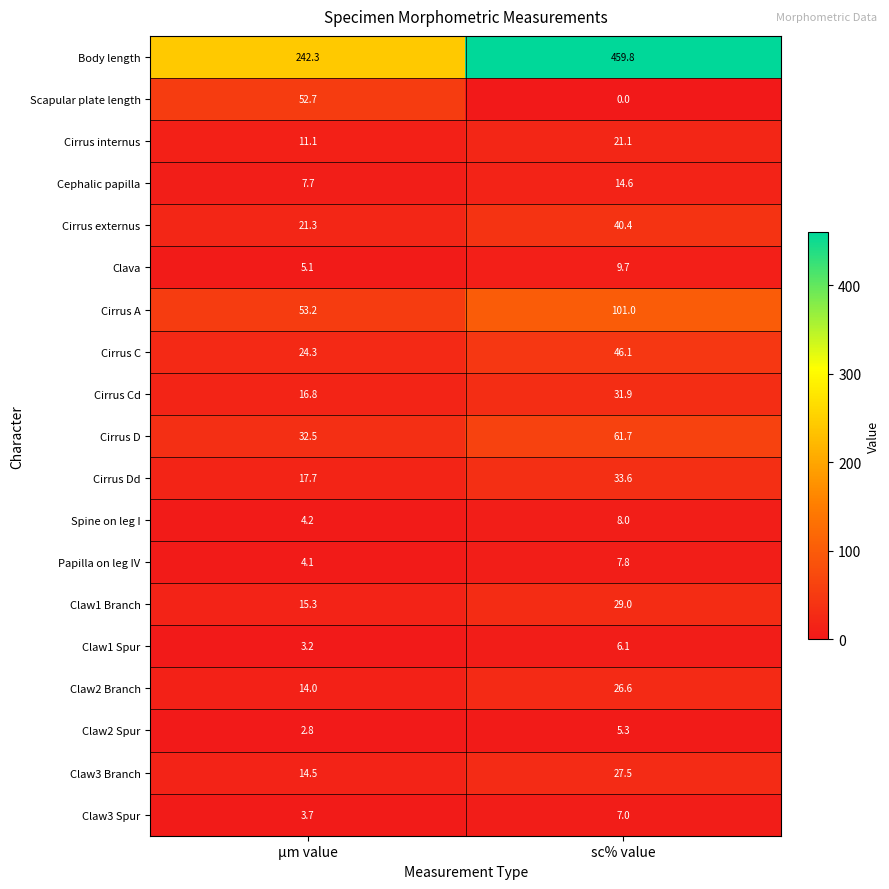

Is the value of Cirrus C at µm value greater than the value of Cirrus D at sc% value?

No